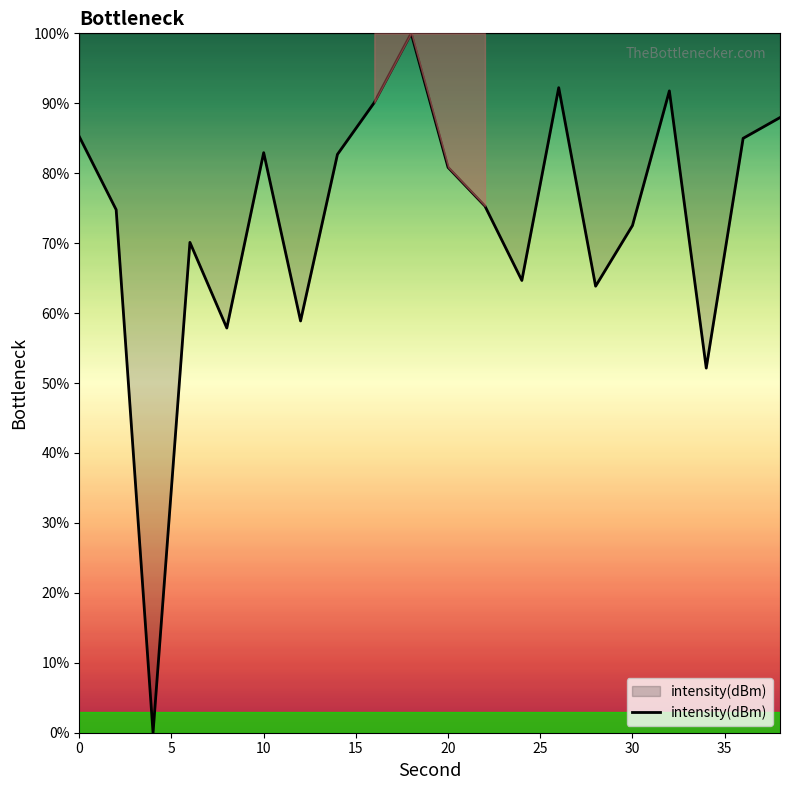

What is the difference between the maximum and minimum values?

100.0